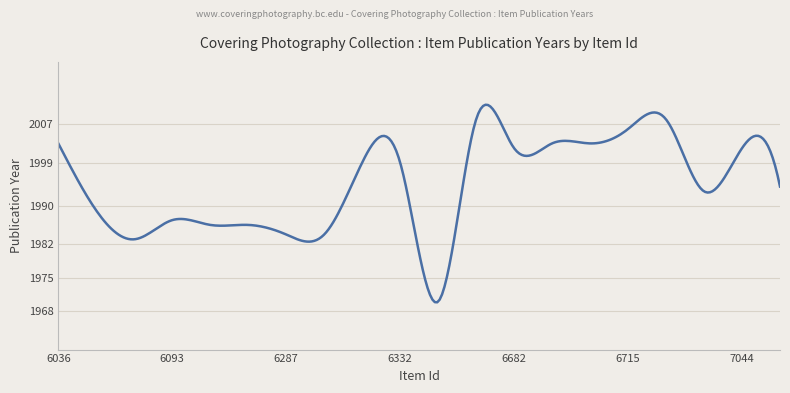

What is the greatest value displayed?

2011.1